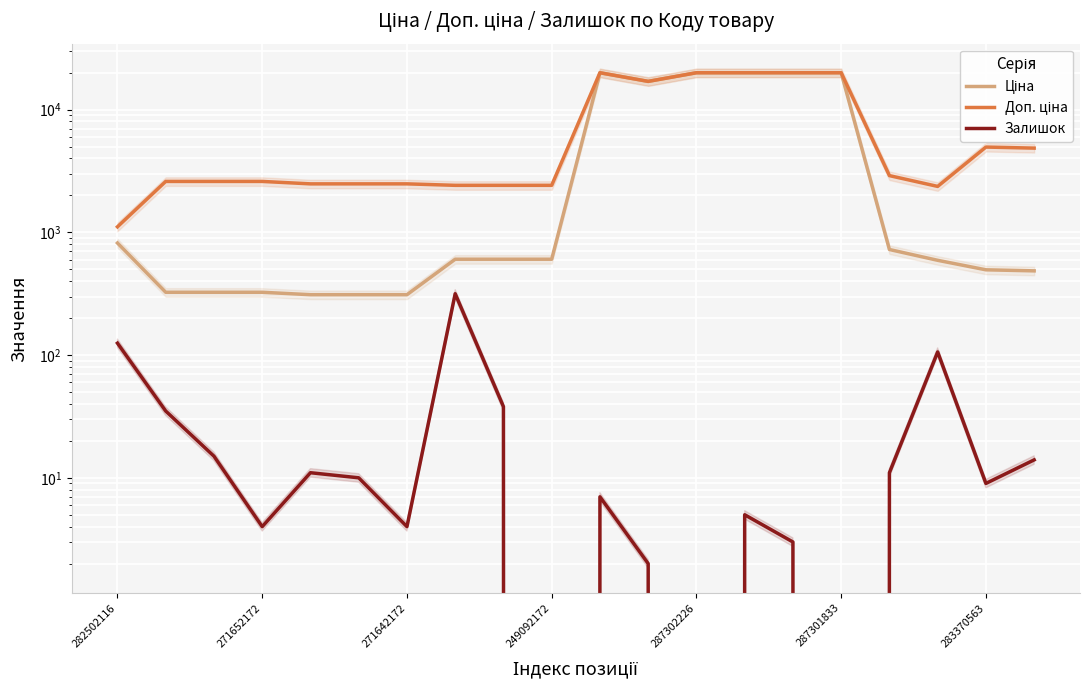

What is the label of the 1st point from the right?

19